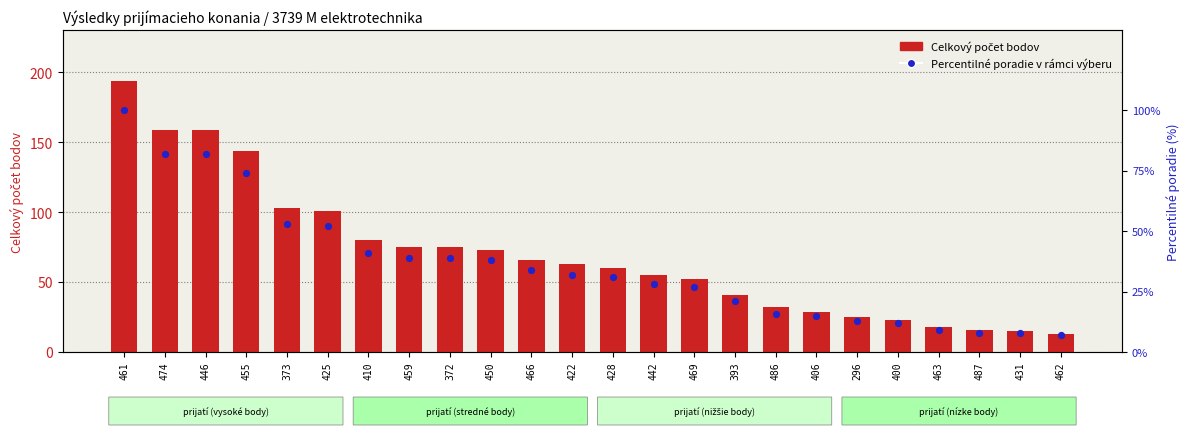

Which series has the largest total across all categories?

Celkový počet získaných bodov